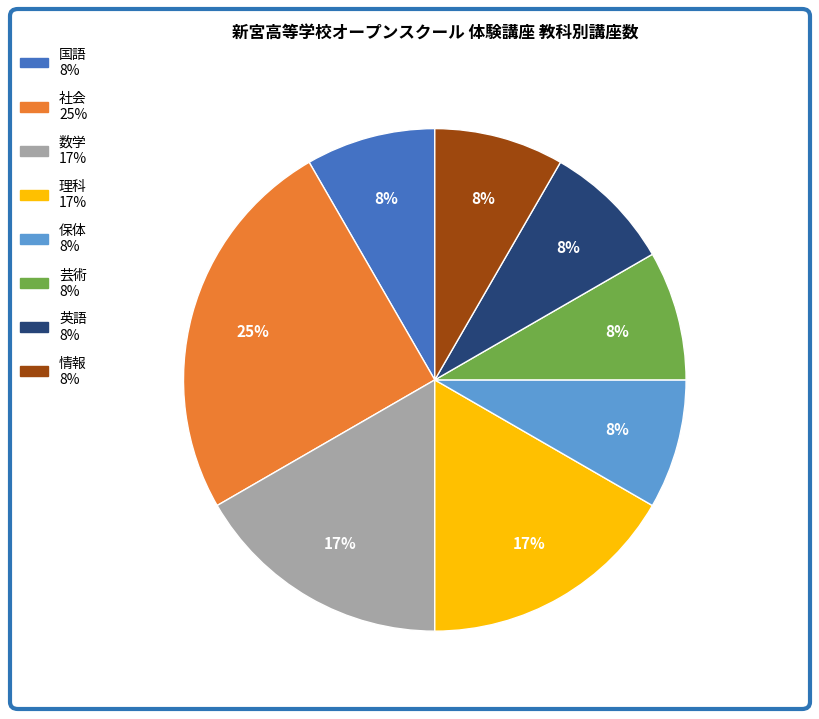

To the nearest percent, what is the average slice percentage?

12%